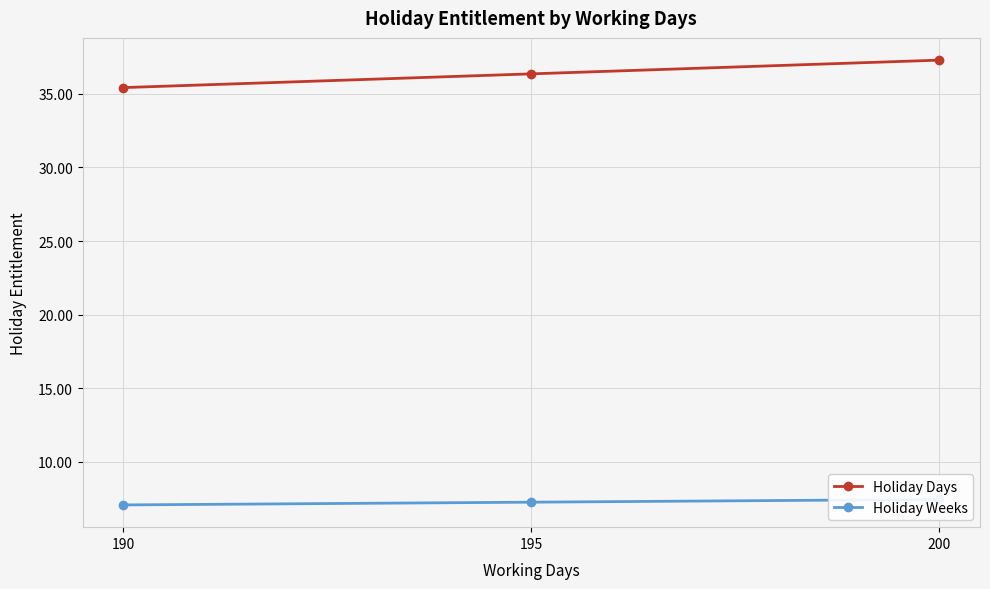

List the series in order of their overall mean, lowest first.

Holiday Weeks, Holiday Days